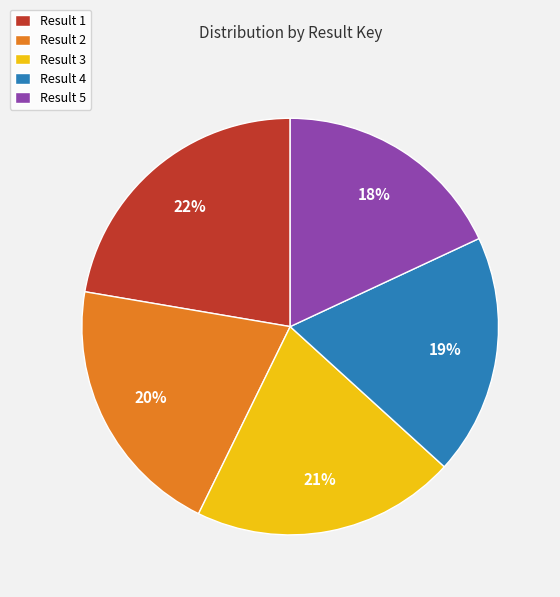

To the nearest percent, what is the average slice percentage?

20%